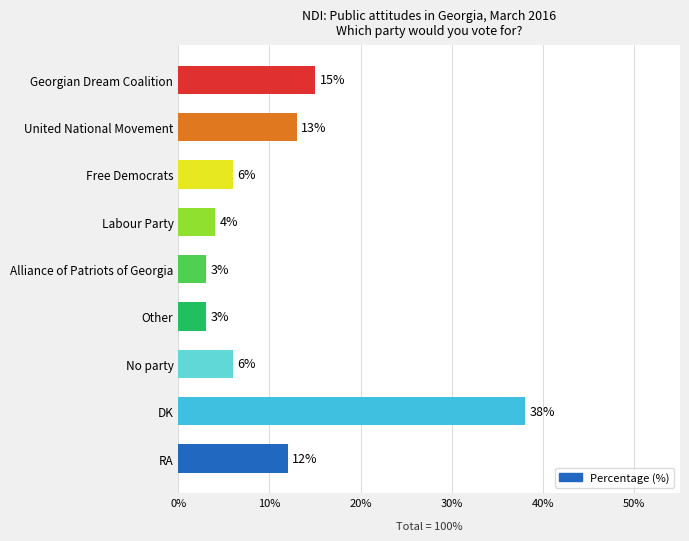

What is the minimum value shown in the chart?

3